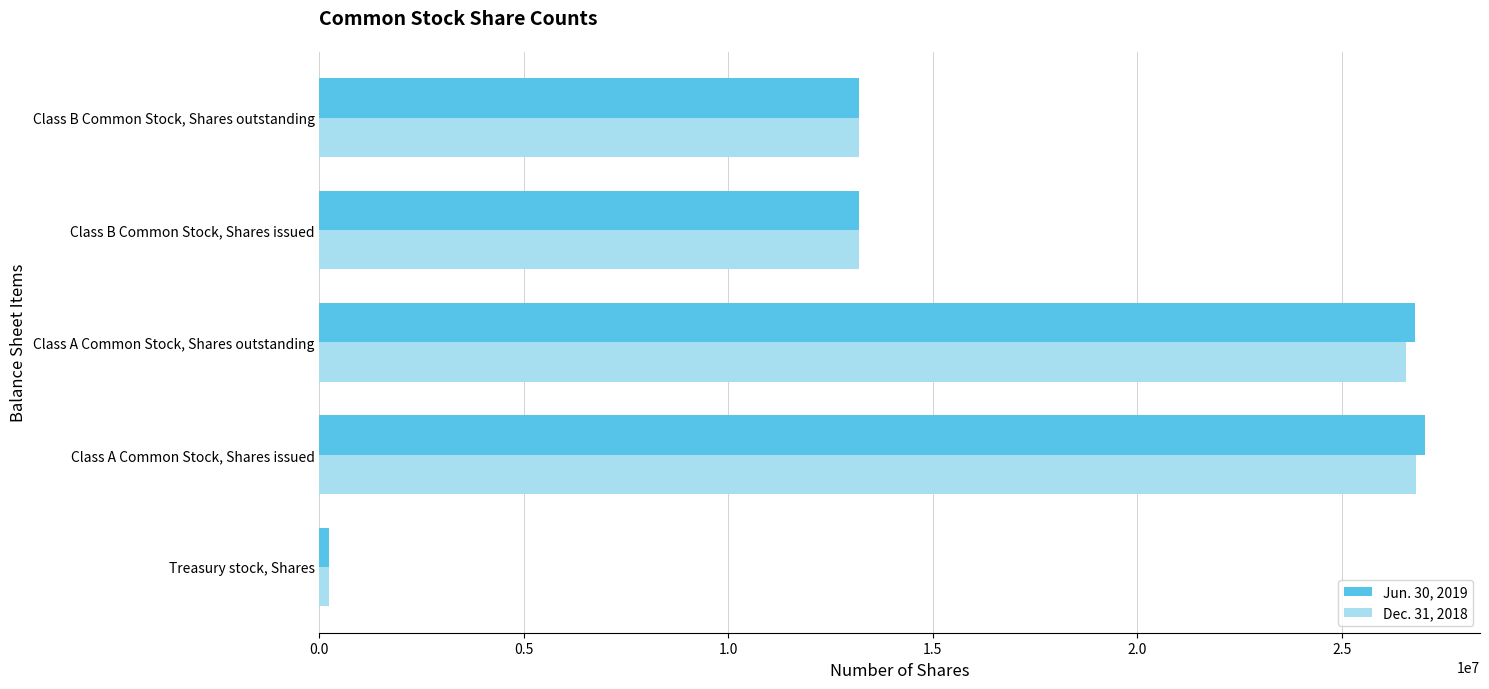

Is it true that Dec. 31, 2018 equals 9092896 at Class B Common Stock, Shares issued?

False